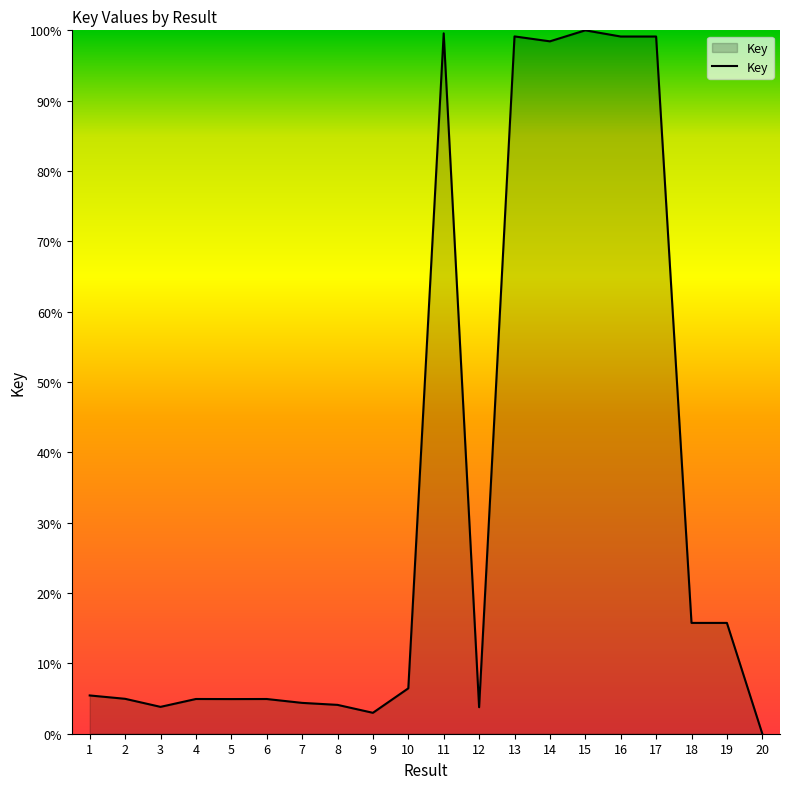

What is the ratio of the value at 13 to the value at 18?

6.3